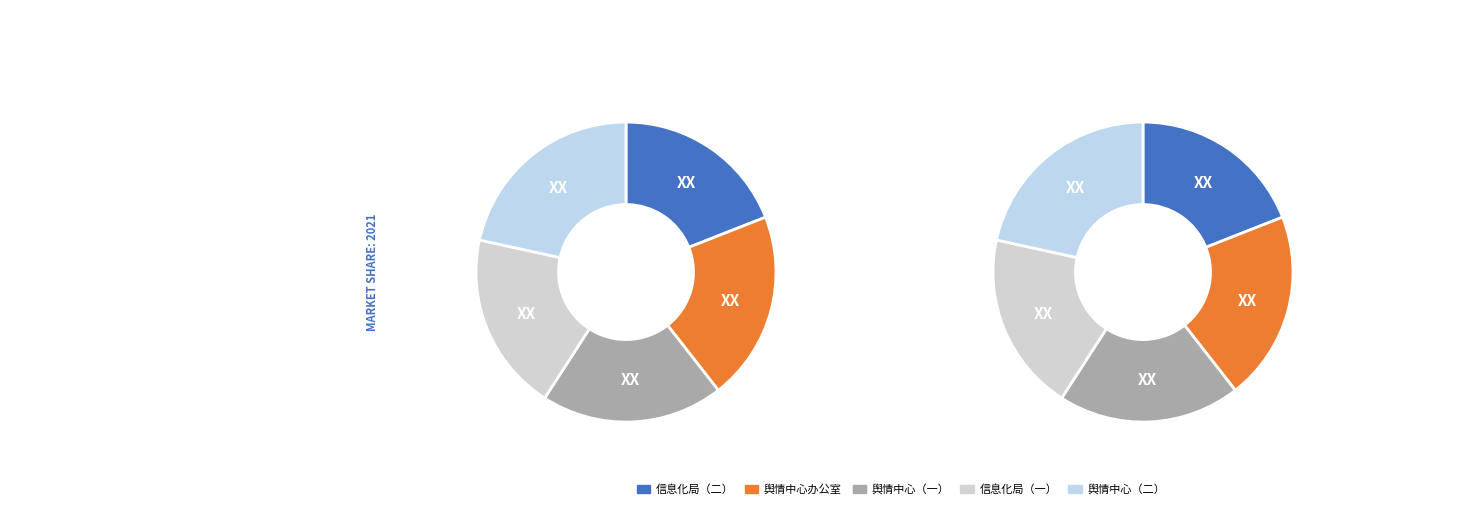

Which has a higher value, 信息化局业务处
一级主任科员以下（二） or 舆情中心业务处
一级主任科员以下（二）?

舆情中心业务处
一级主任科员以下（二）